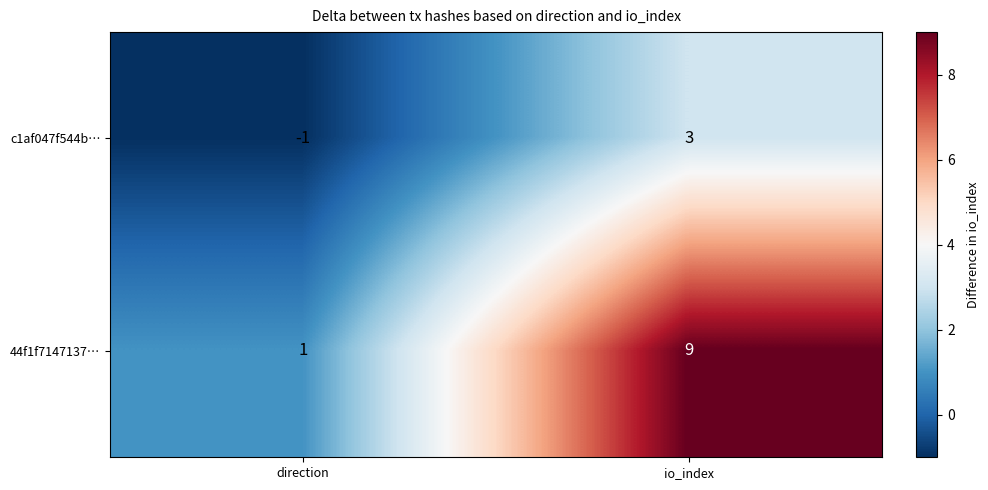

What is the sum of all 44f1f7147137… values?

10